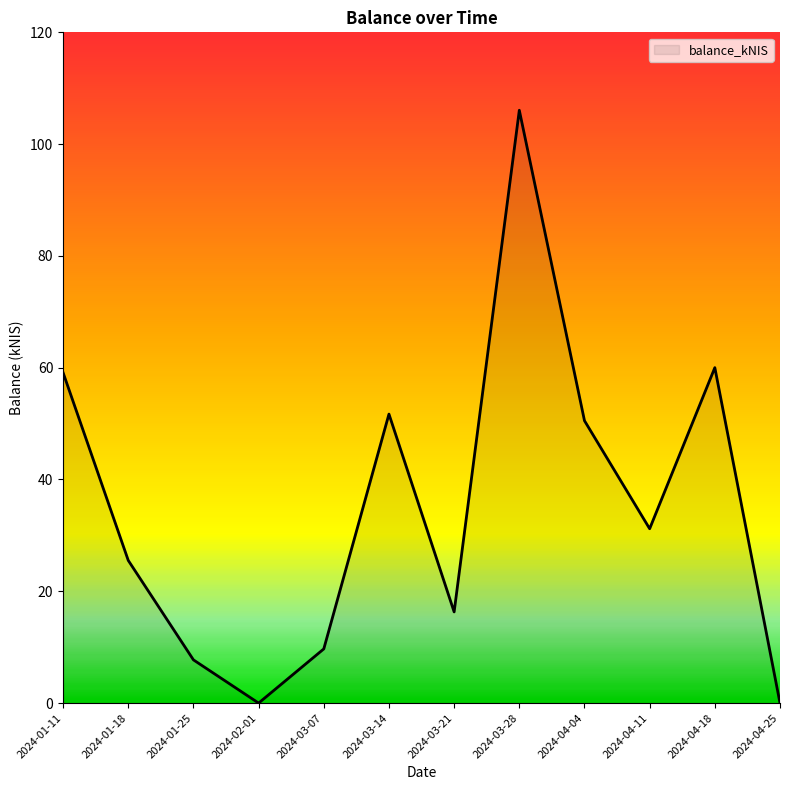

What is the difference between the second highest and second lowest values?

60.0